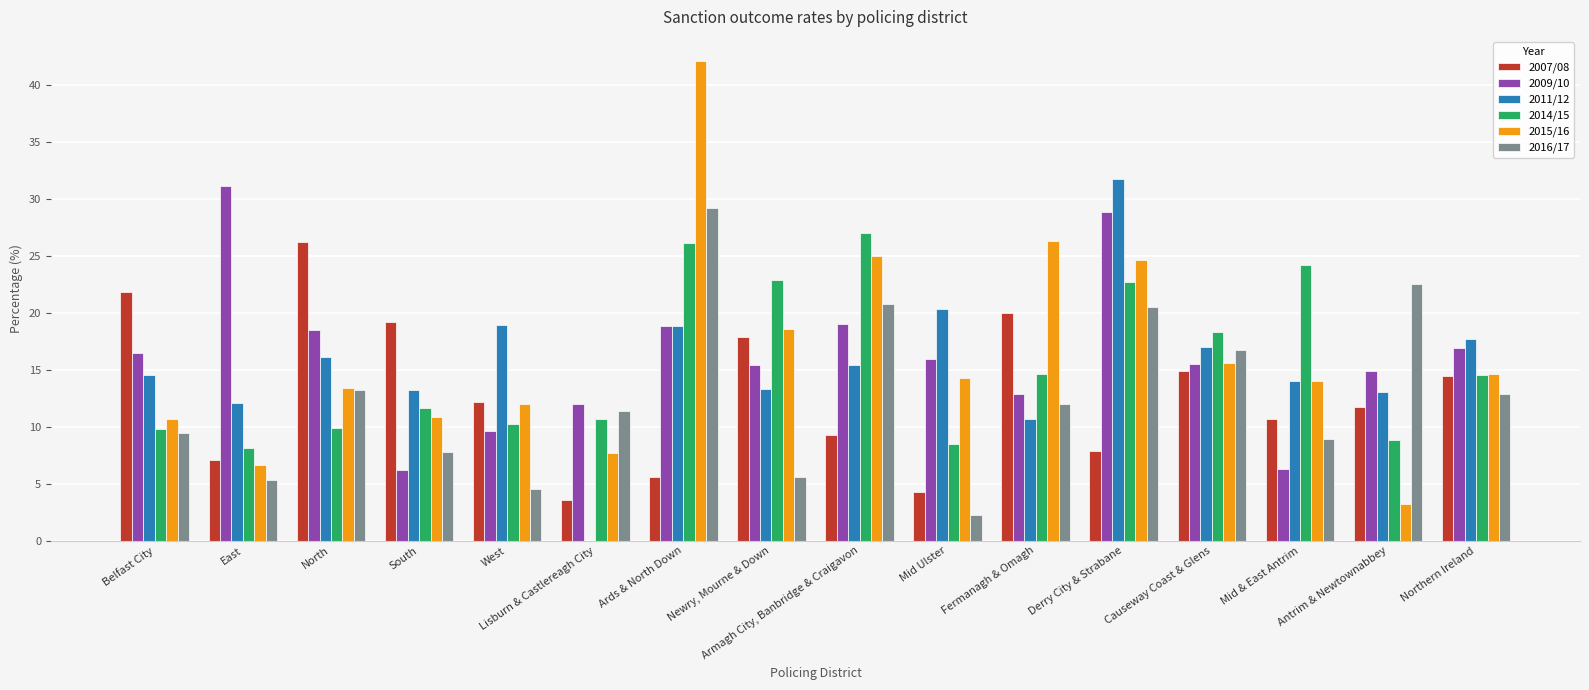

Which category has the highest value in the 2007/08 series?

North